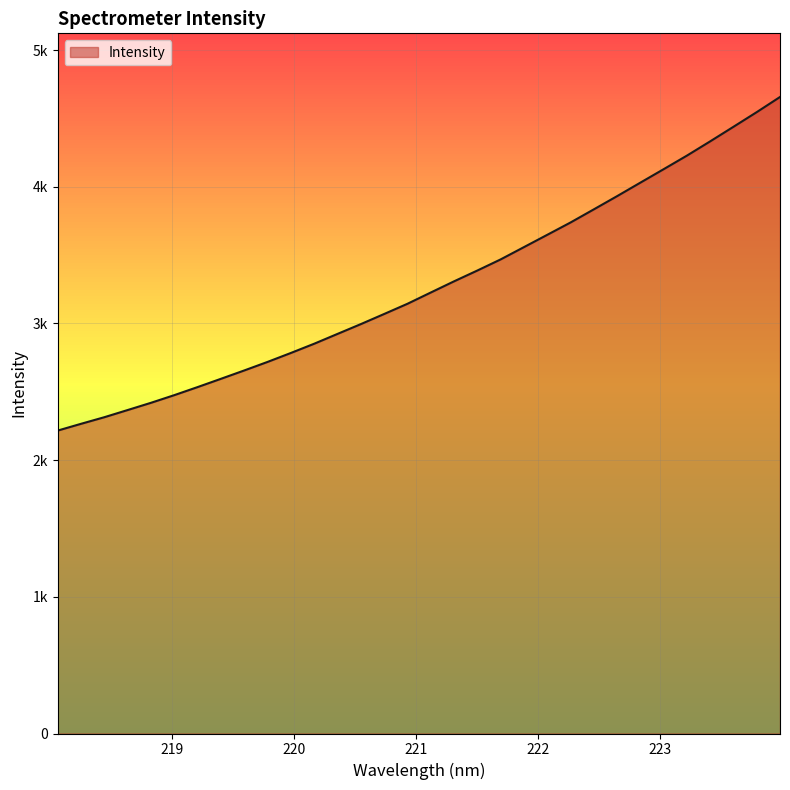

Is it true that the value at 218.0596 is 3802.8?

False